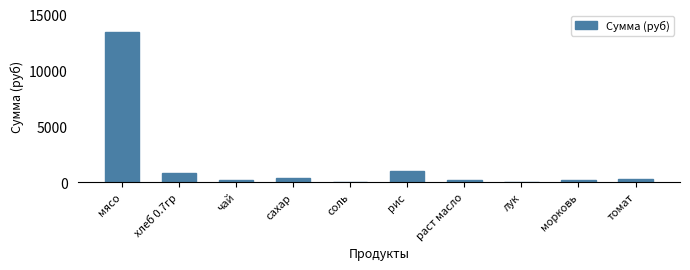

Which category has the highest value across all series?

мясо